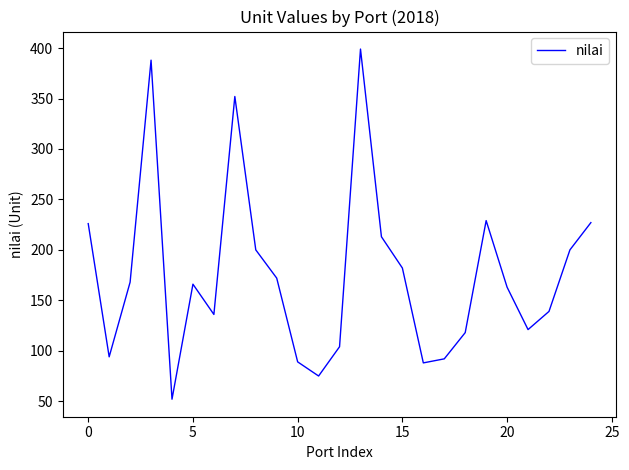

What is the greatest value displayed?

399